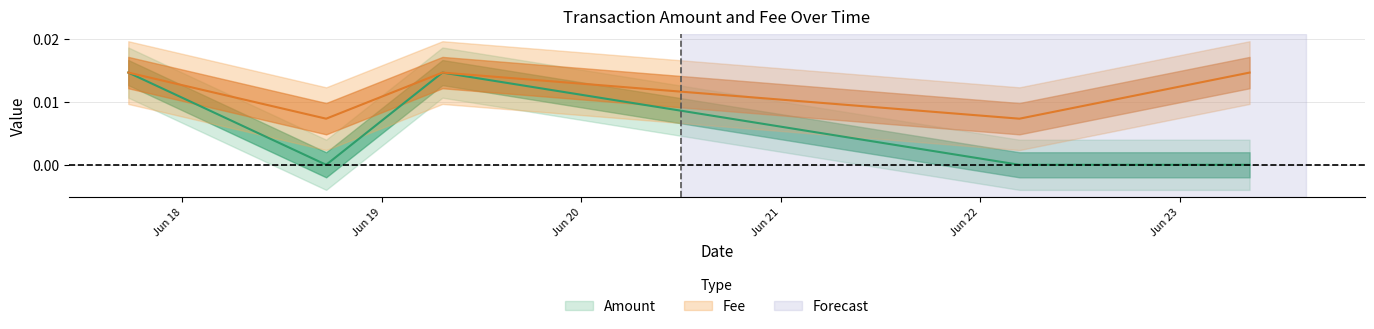

Rank the series by their average value, from lowest to highest.

Amount, Fee